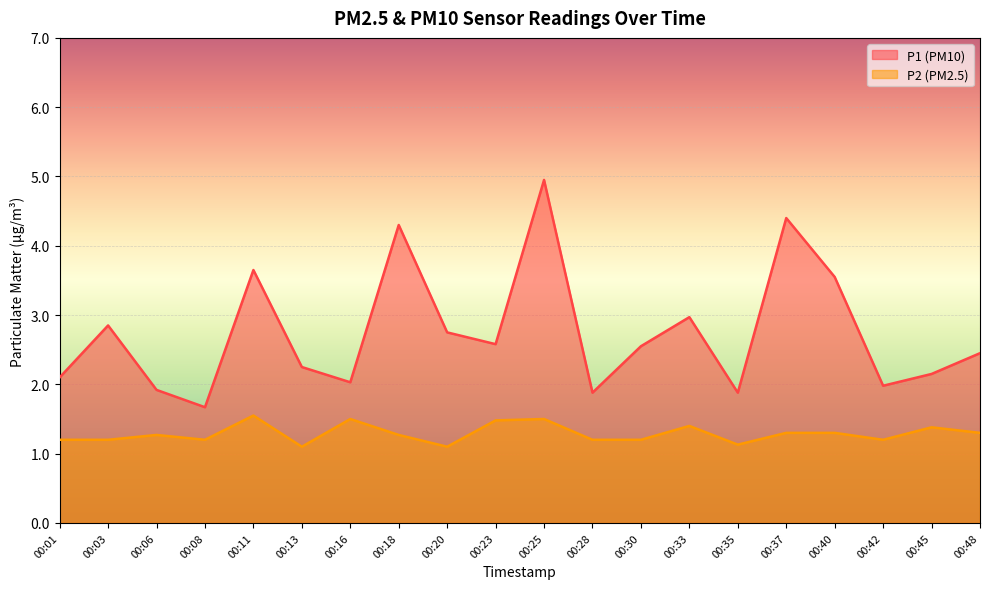

Does the chart display data point markers on the line(s)?

No